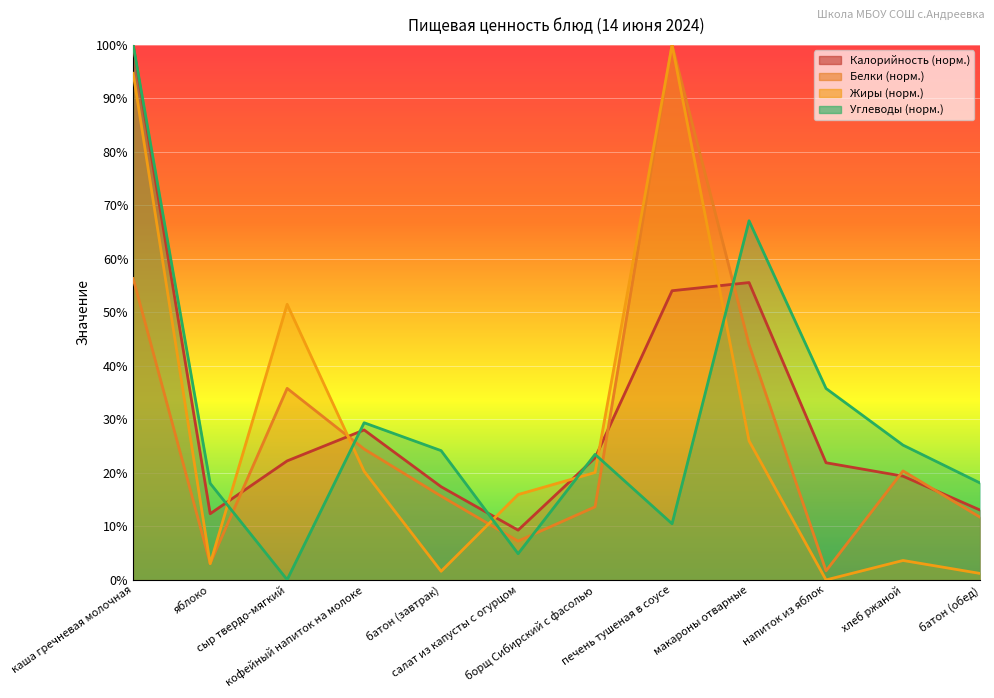

Which label corresponds to the largest value in the chart?

каша гречневая молочная